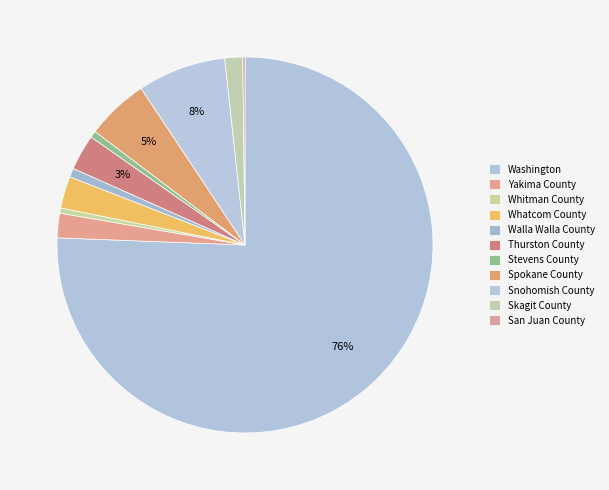

Between Thurston County and Snohomish County, which is larger?

Snohomish County